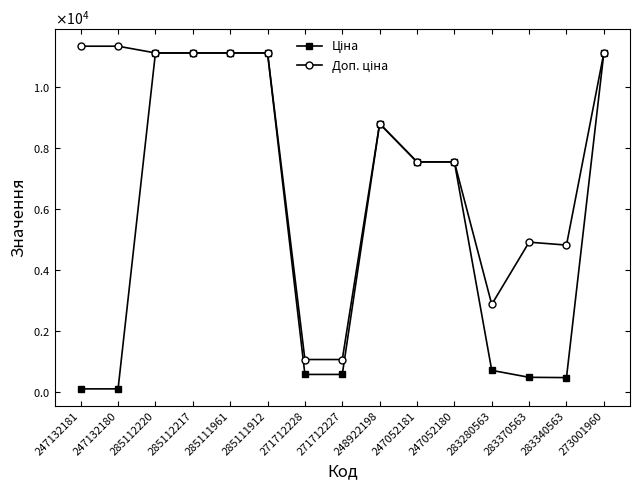

Does the chart have visible grid lines?

No